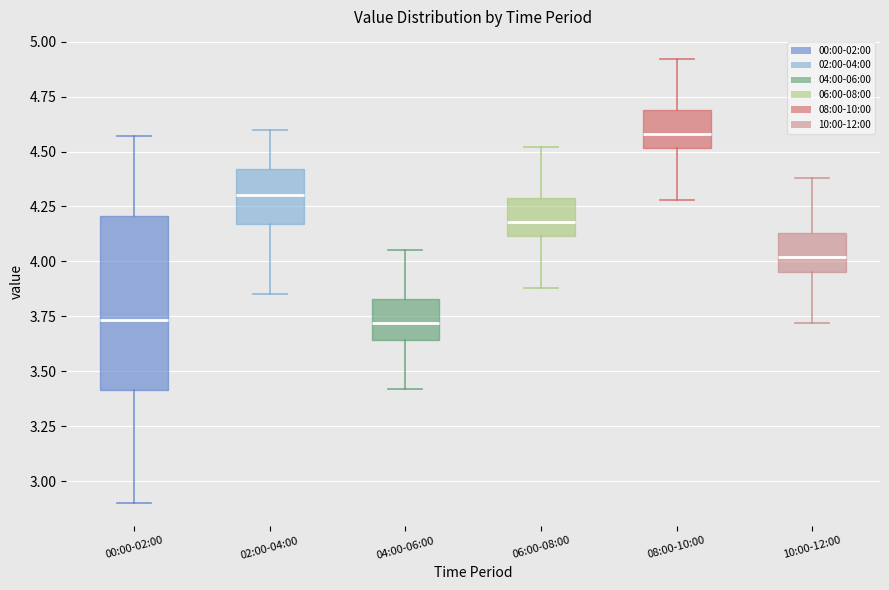

Reading left to right, transcribe this box plot: for each box, give where its median line is, the range the box spans, and where its two whiskers end, as read against the y-axis. The values are not printed on the chart, so give them approximately, as read against the axis.

00:00-02:00: median 3.75, box 3.40 to 4.20, whiskers 2.90 to 4.55
02:00-04:00: median 4.30, box 4.15 to 4.40, whiskers 3.85 to 4.60
04:00-06:00: median 3.70, box 3.65 to 3.85, whiskers 3.40 to 4.05
06:00-08:00: median 4.20, box 4.10 to 4.30, whiskers 3.90 to 4.50
08:00-10:00: median 4.60, box 4.50 to 4.70, whiskers 4.30 to 4.90
10:00-12:00: median 4.00, box 3.95 to 4.15, whiskers 3.70 to 4.40